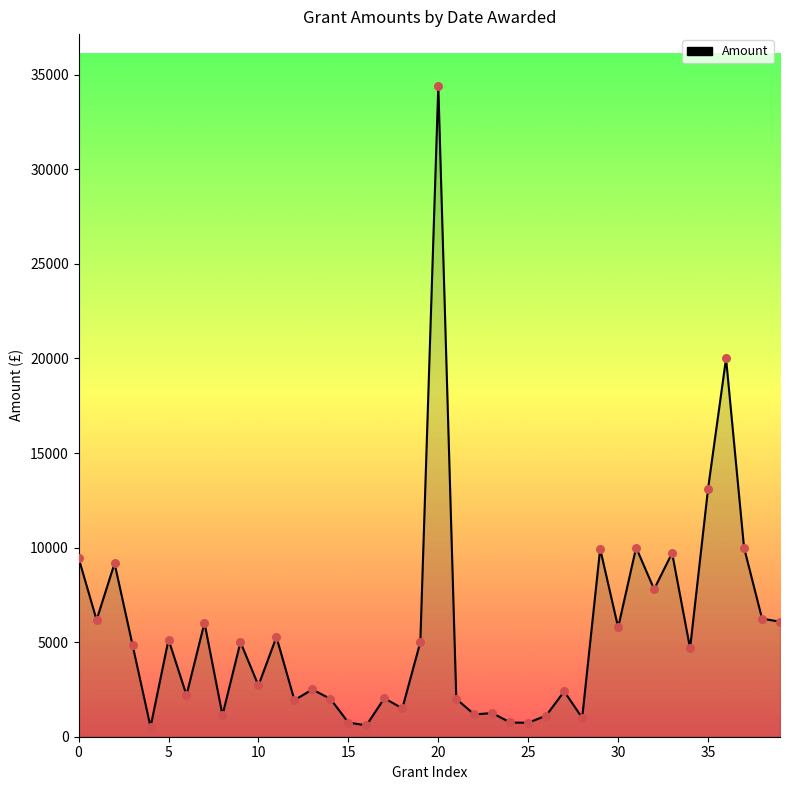

What is the maximum value shown in the chart?

34399.0